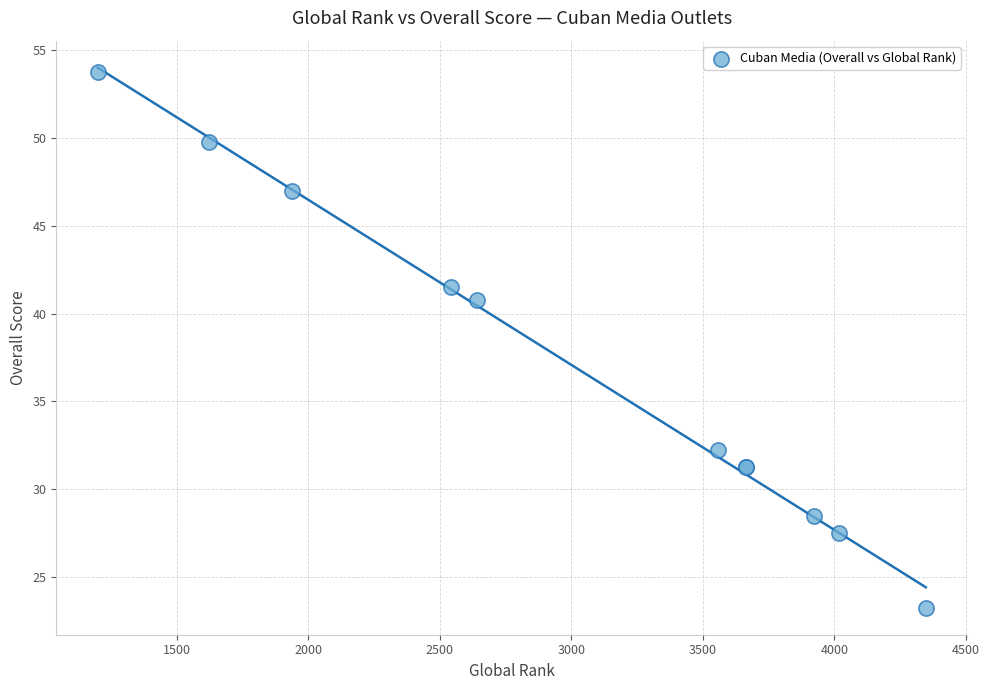

What Y value in the scatter plot is closest to 38?

40.8